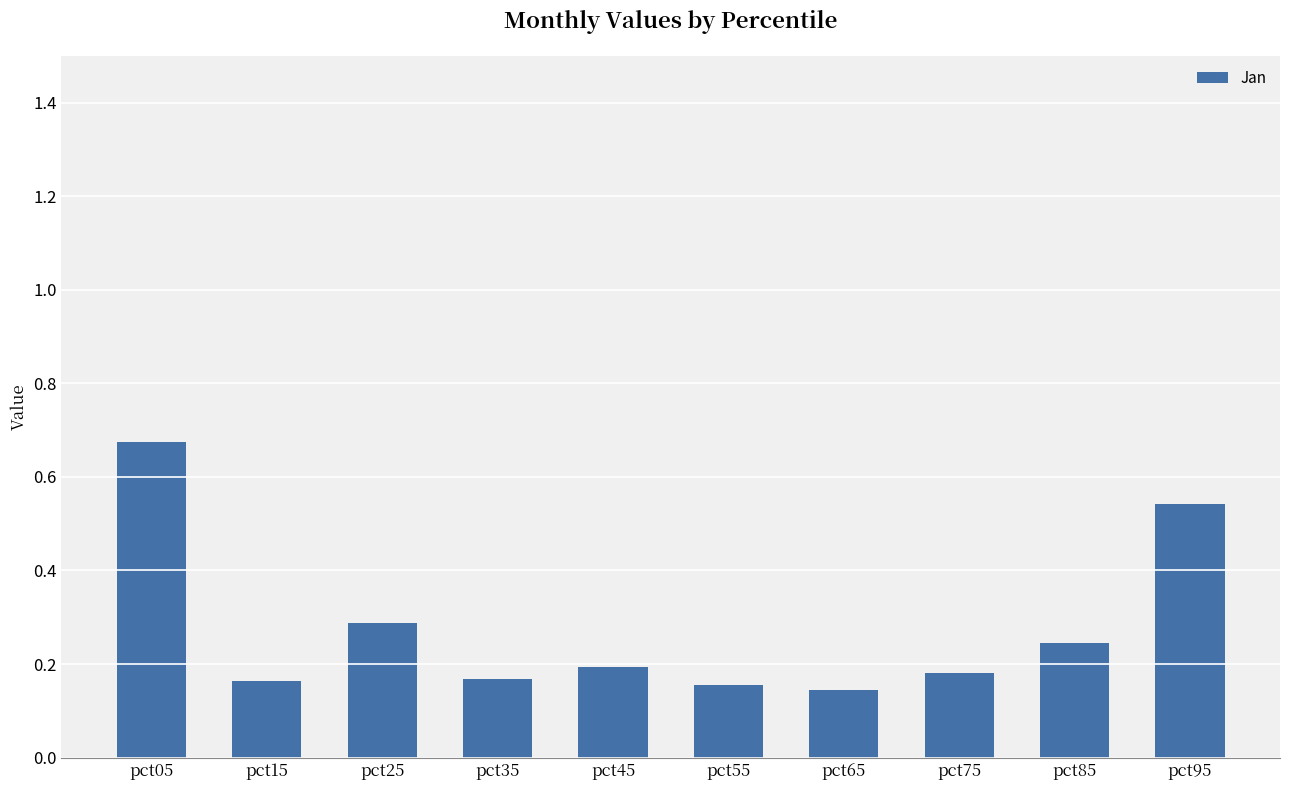

Which has a higher value, pct95 or pct35?

pct95